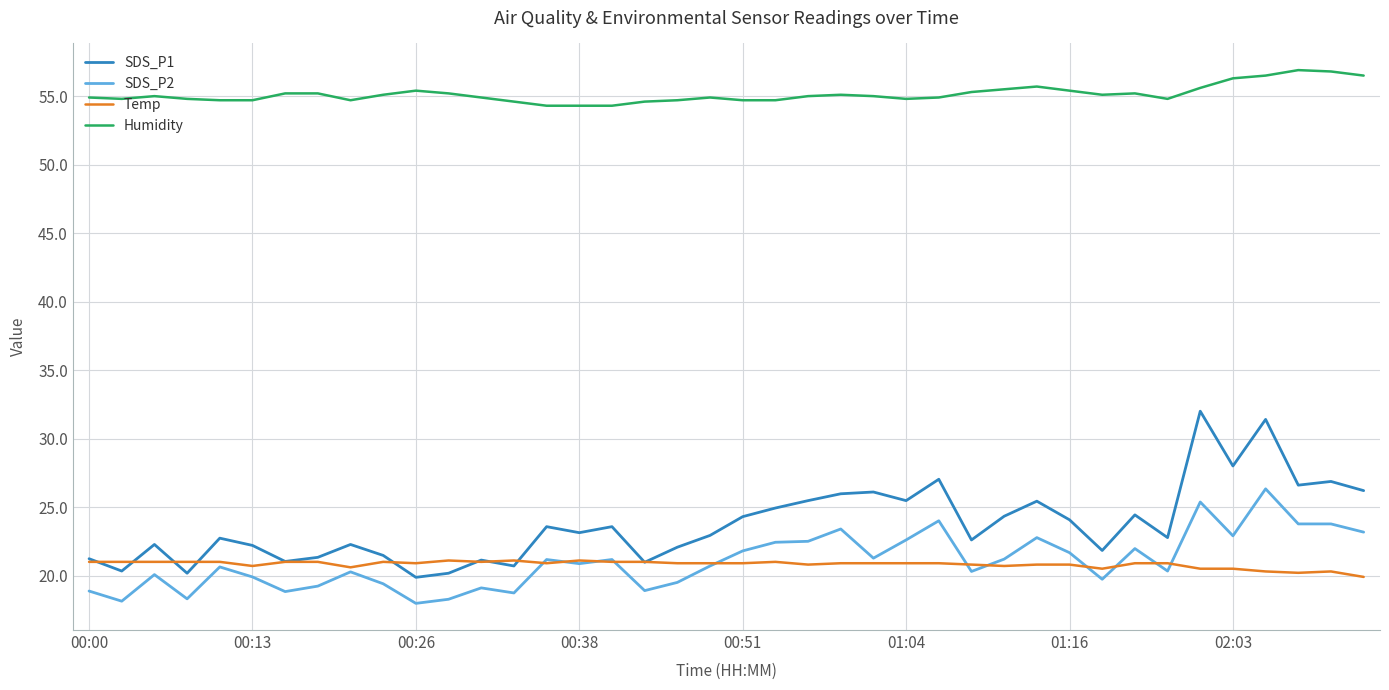

What is the smallest value displayed?

18.0